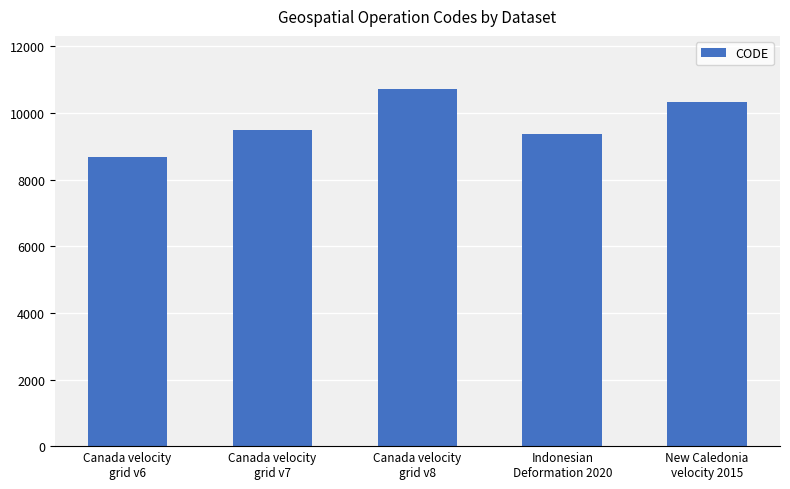

What is the label of the 1st bar from the left?

Canada velocity
grid v6